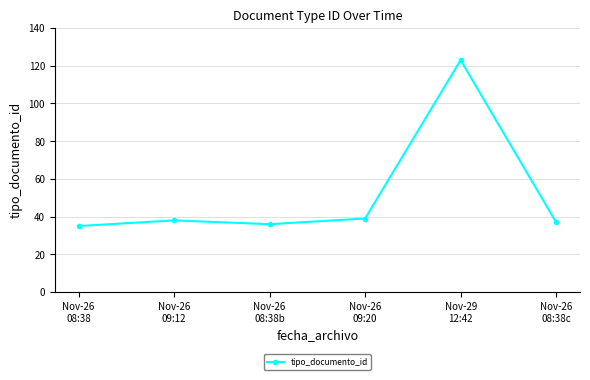

Where is the first local minimum?

Nov-26
08:38b